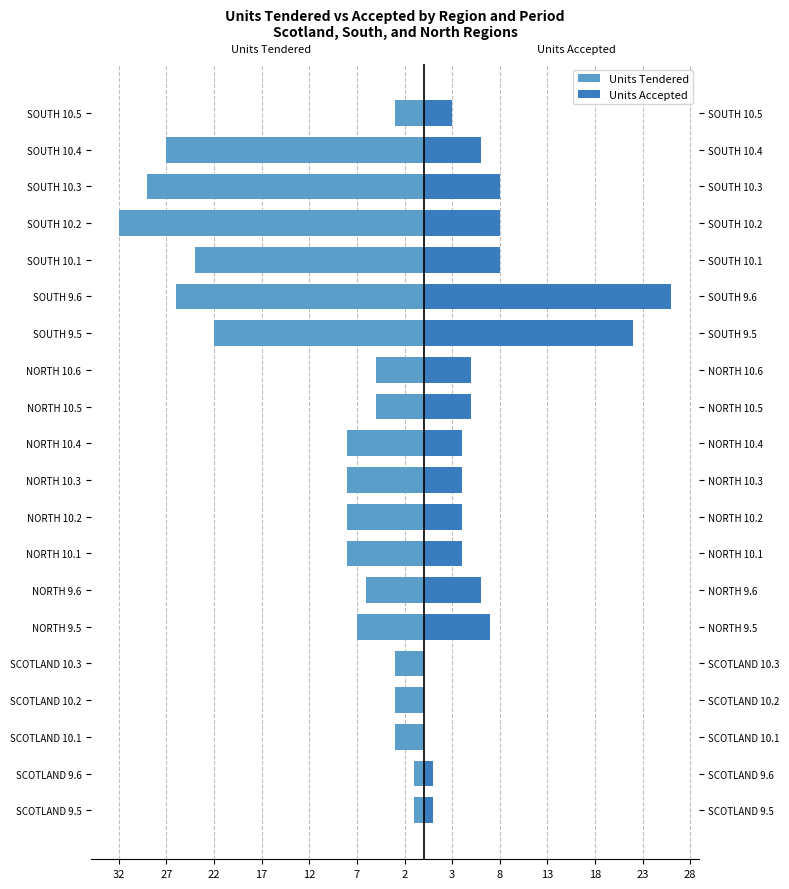

Which series has the largest range (max minus min)?

Units Tendered